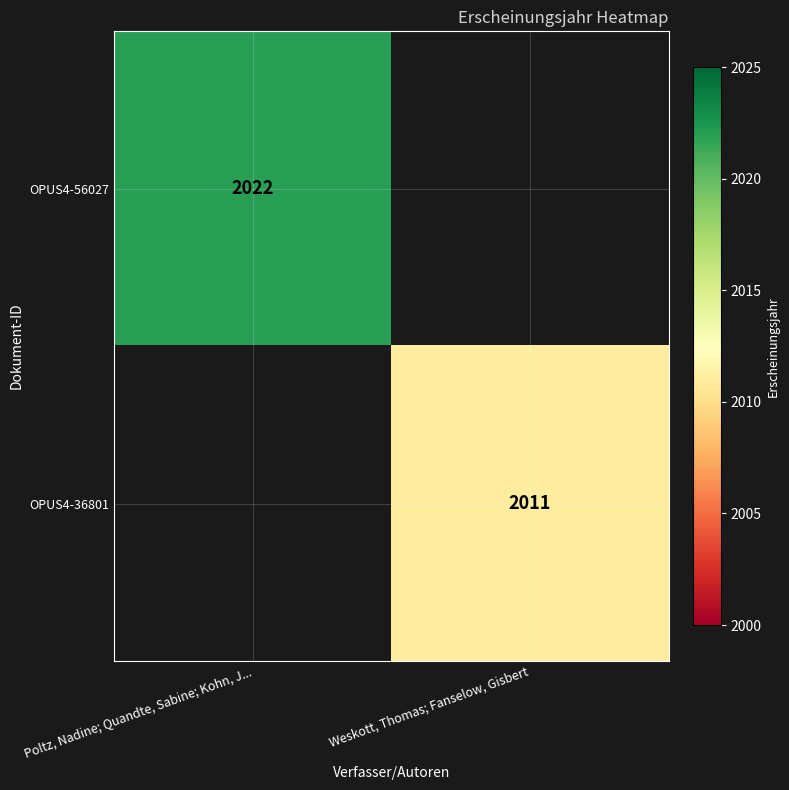

Is the value of OPUS4-56027 at Poltz, Nadine; Quandte, Sabine; Kohn, J... greater than the value of OPUS4-36801 at Weskott, Thomas; Fanselow, Gisbert?

Yes